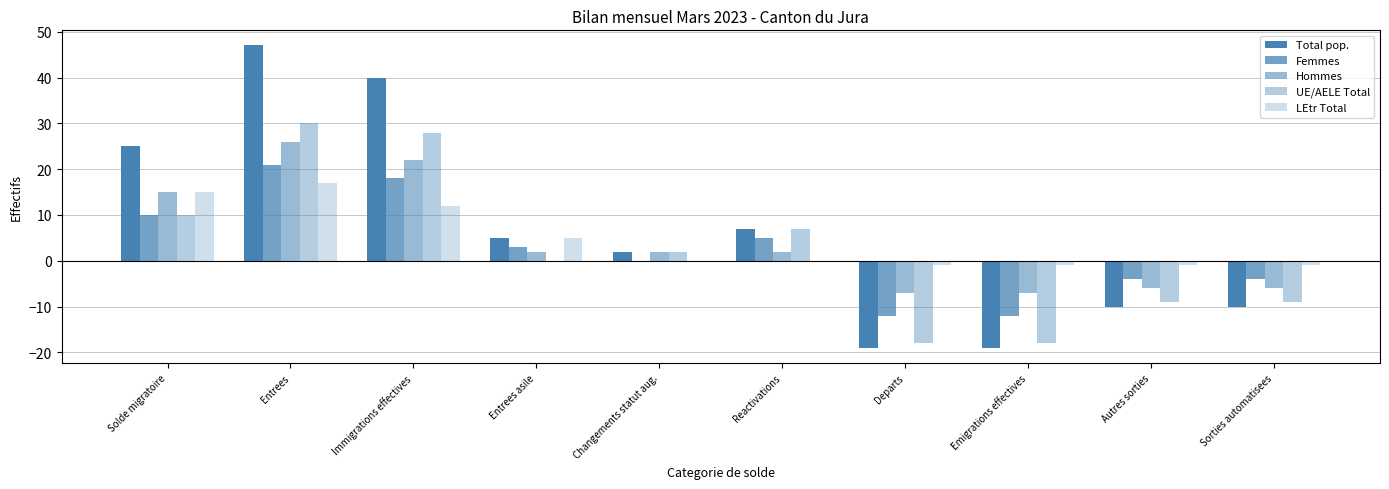

Are the bars horizontal?

No